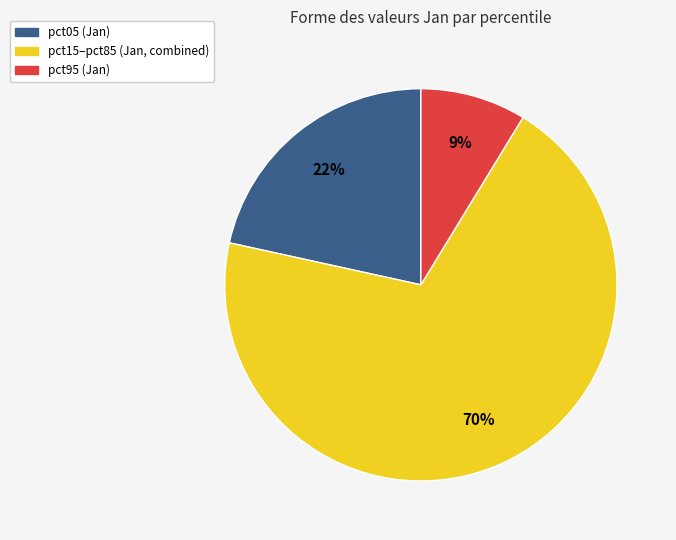

To the nearest percent, what is the average slice percentage?

33%